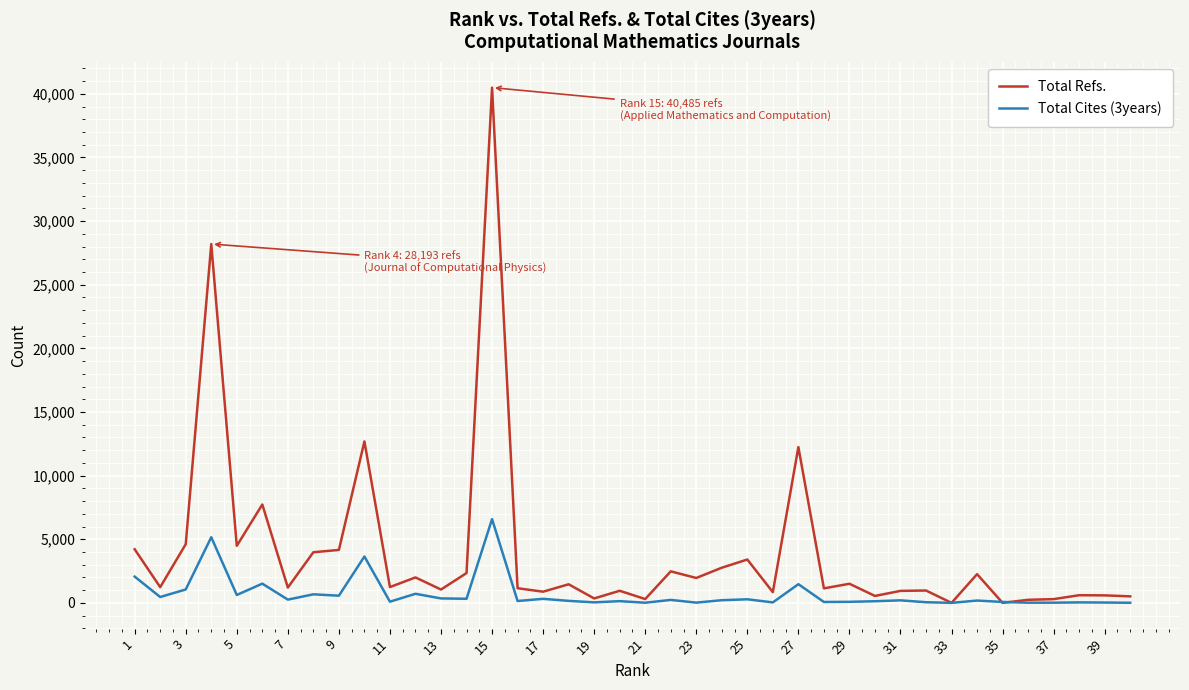

Count the number of categories in the chart.

40